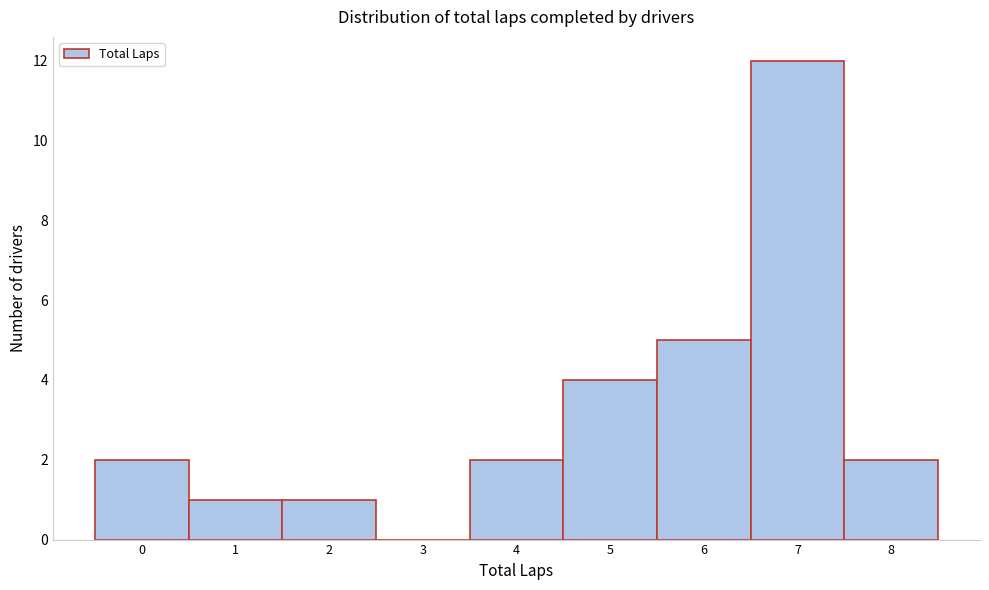

Reading left to right, transcribe all the data shown in this chart.

0=2	1=1	2=1	3=0	4=2	5=4	6=5	7=12	8=2